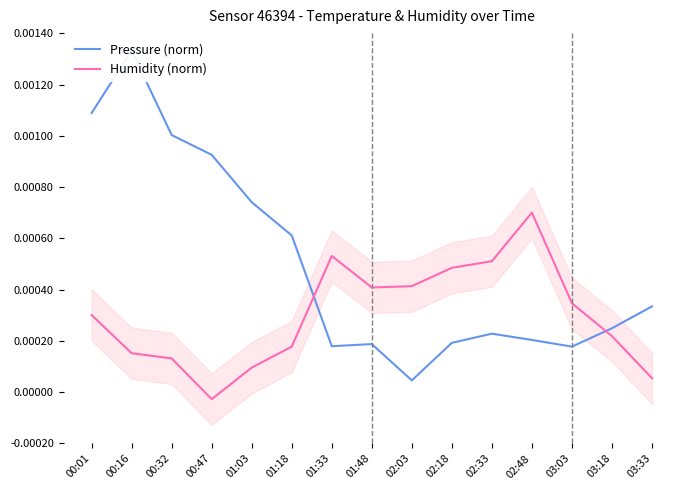

After their last crossing, which series has the higher values: Pressure (norm) or Humidity (norm)?

Pressure (norm)